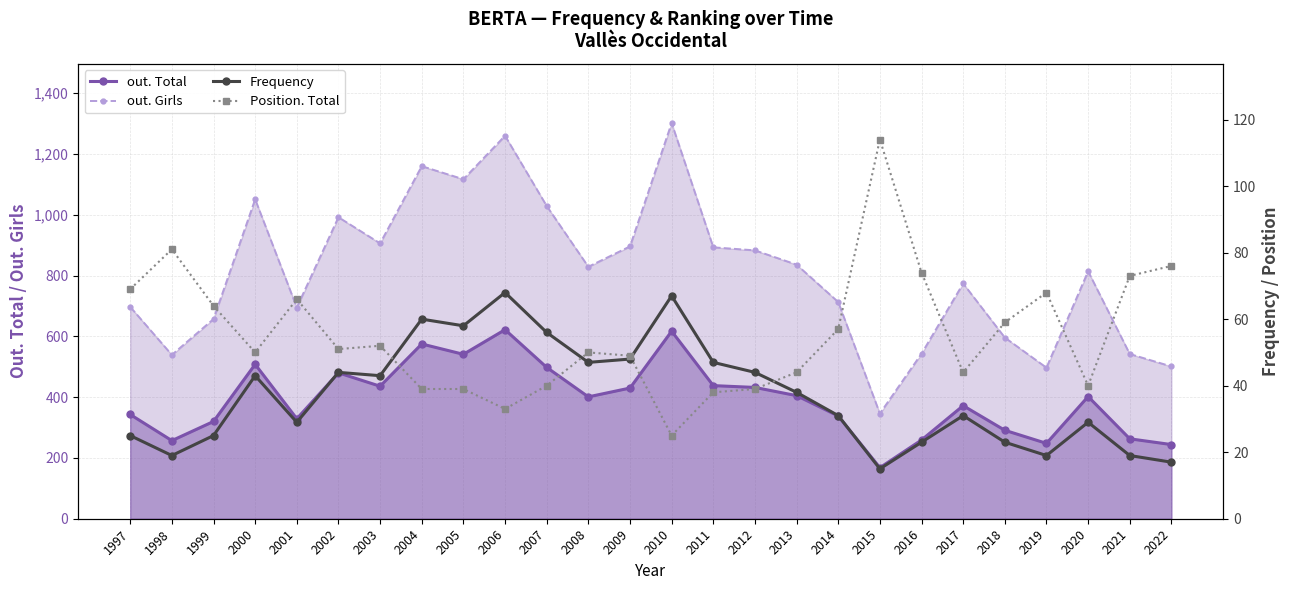

True or false: out. Total has more than 1 interior local peaks.

True